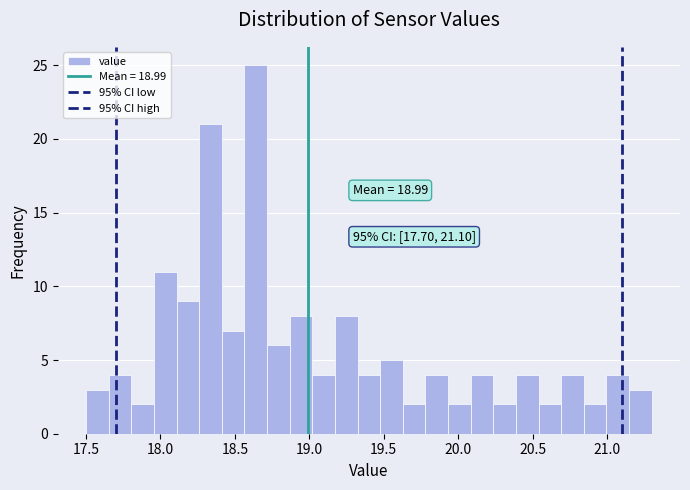

Around what value on the x-axis is the tallest bar? Give the approximate position of its centre, as read against the axis.

18.65